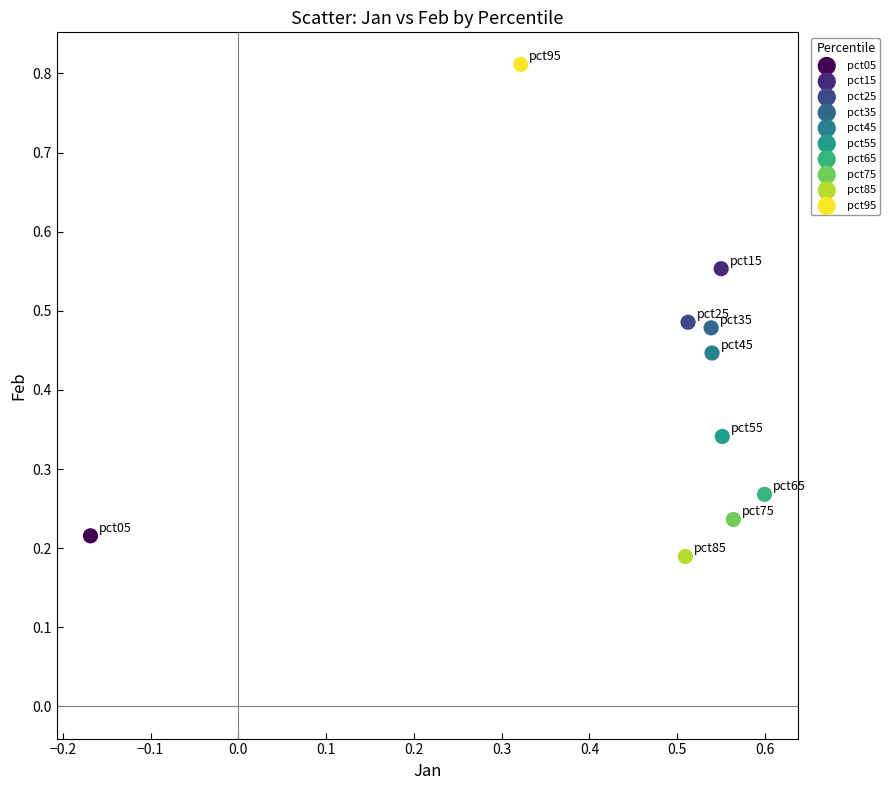

Which series reaches the minimum Y coordinate?

pct85